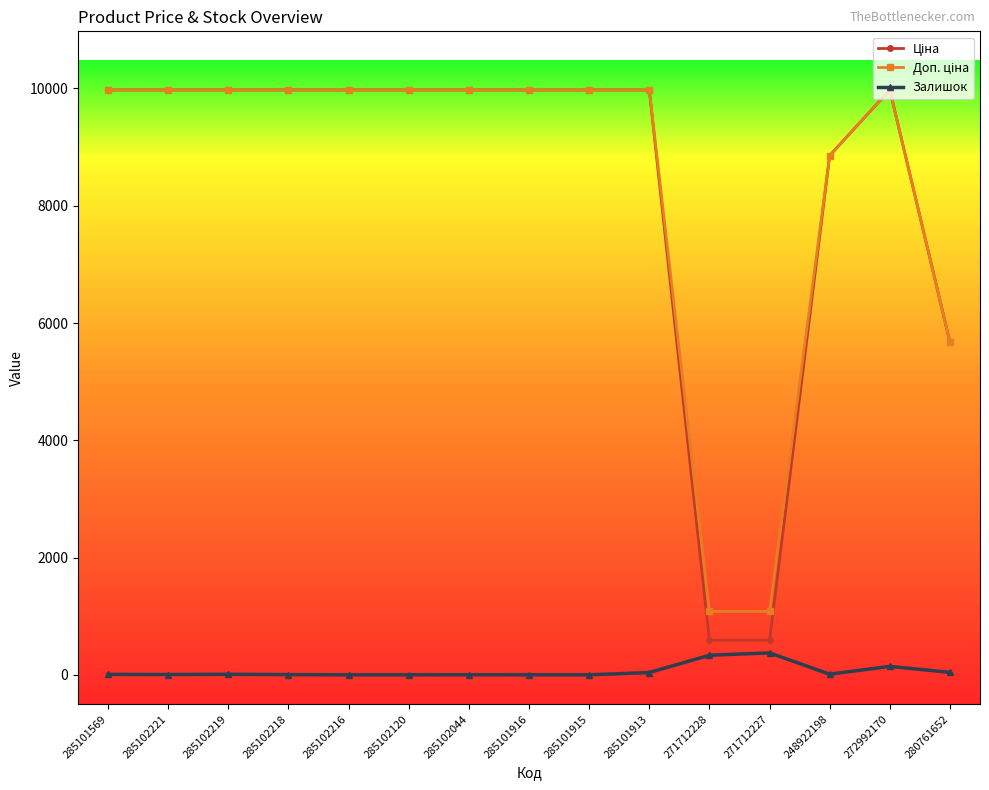

What is the label of the 8th point from the left?

285101916